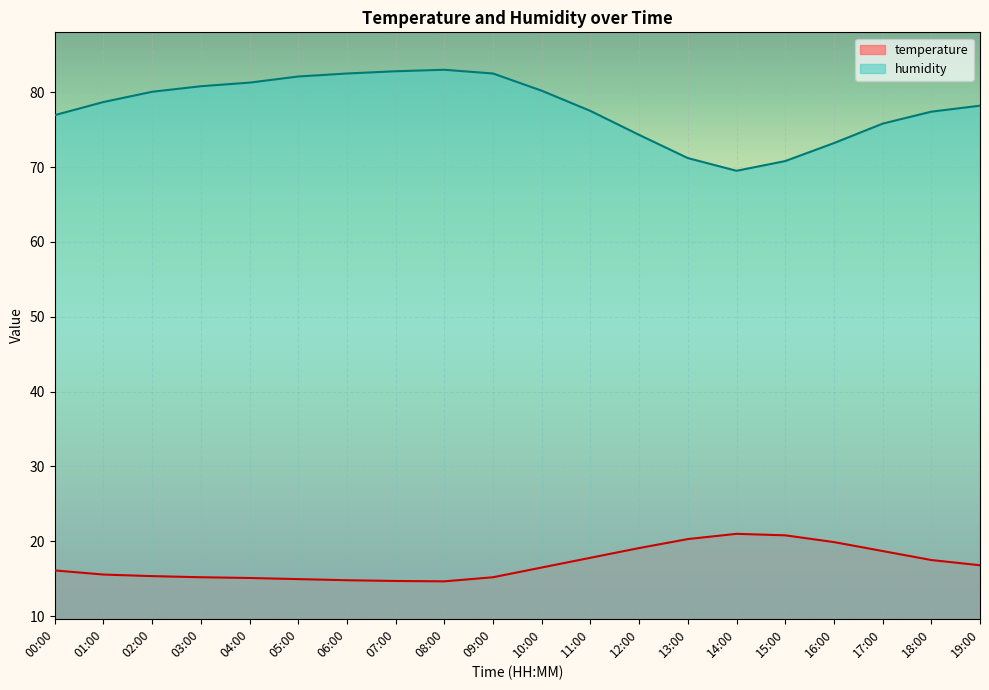

What is the greatest value displayed?

83.0